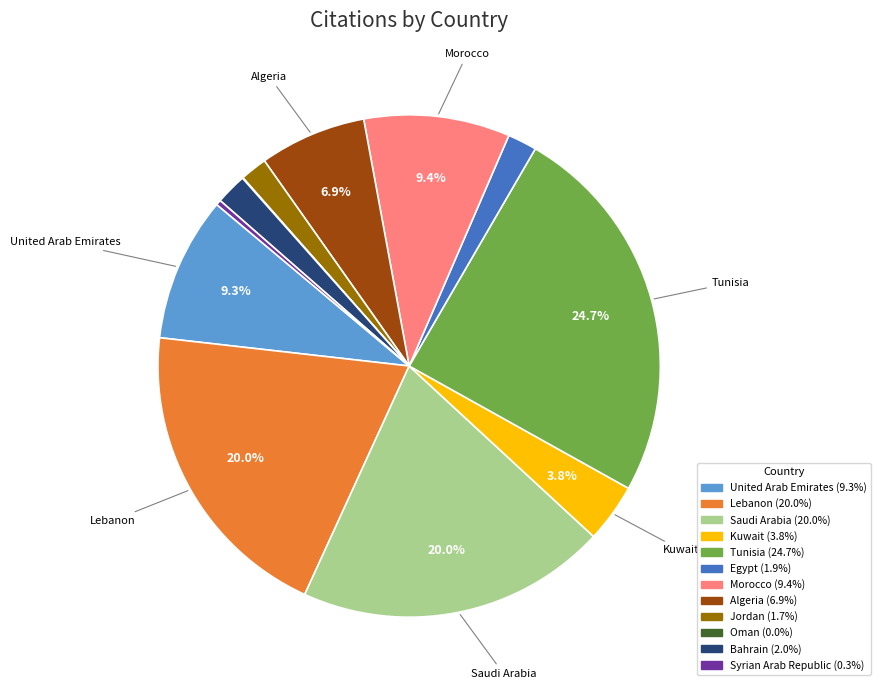

Which slice is the largest?

Tunisia